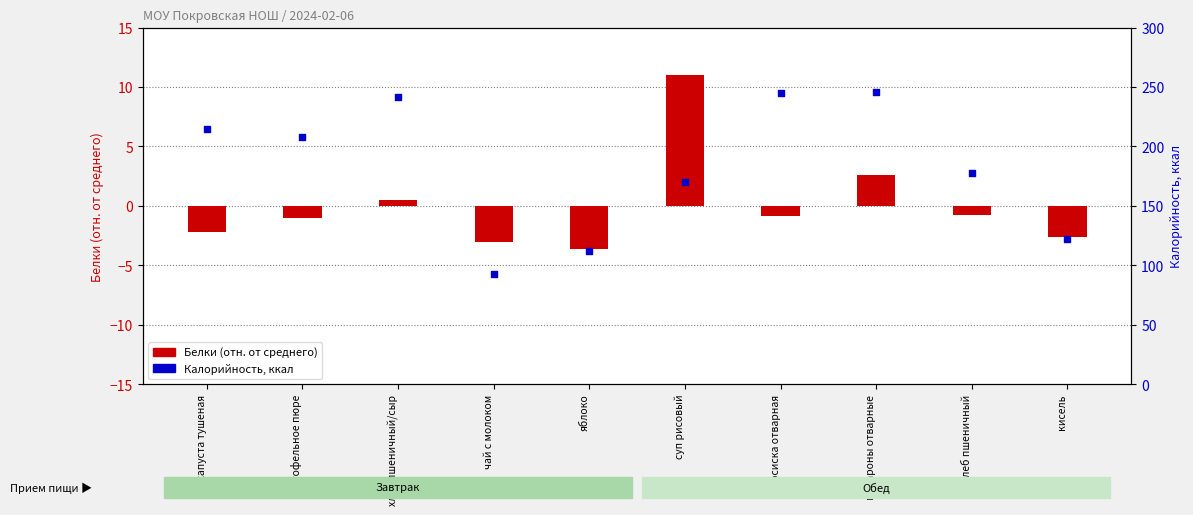

At which category is the sum across all series the highest?

макароны отварные